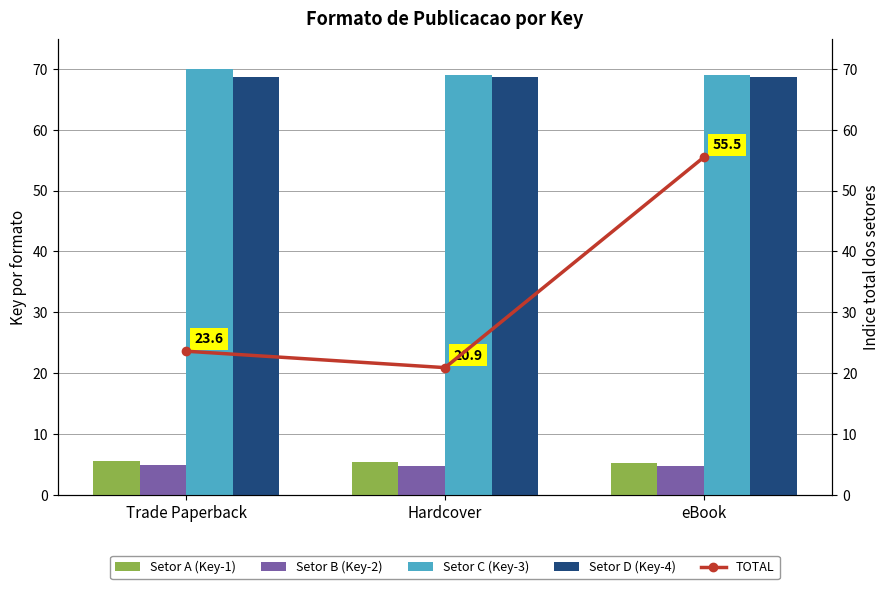

At which label does Setor B (Key-2) reach its peak?

Trade Paperback